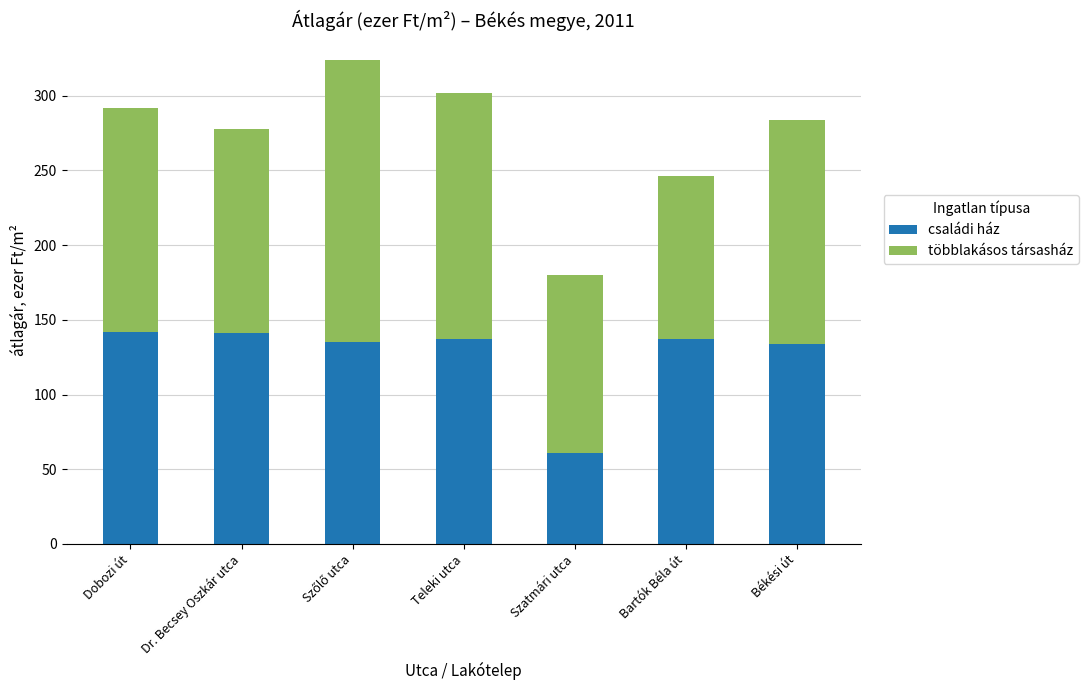

Where does the családi ház series first go above 137?

Dobozi út